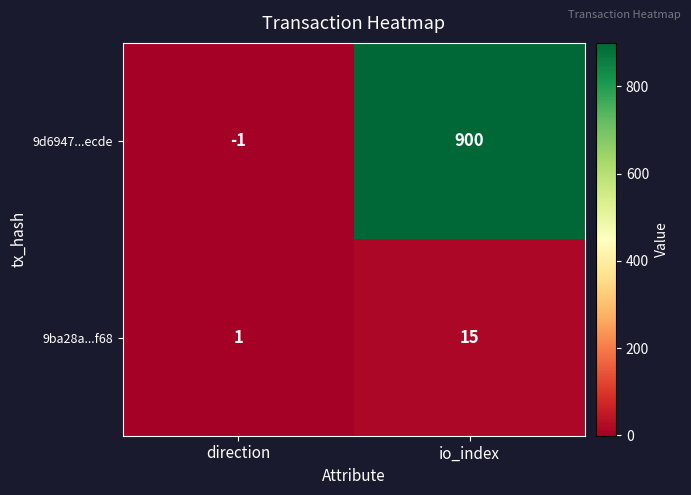

At which category does the chart reach its minimum across all series?

direction